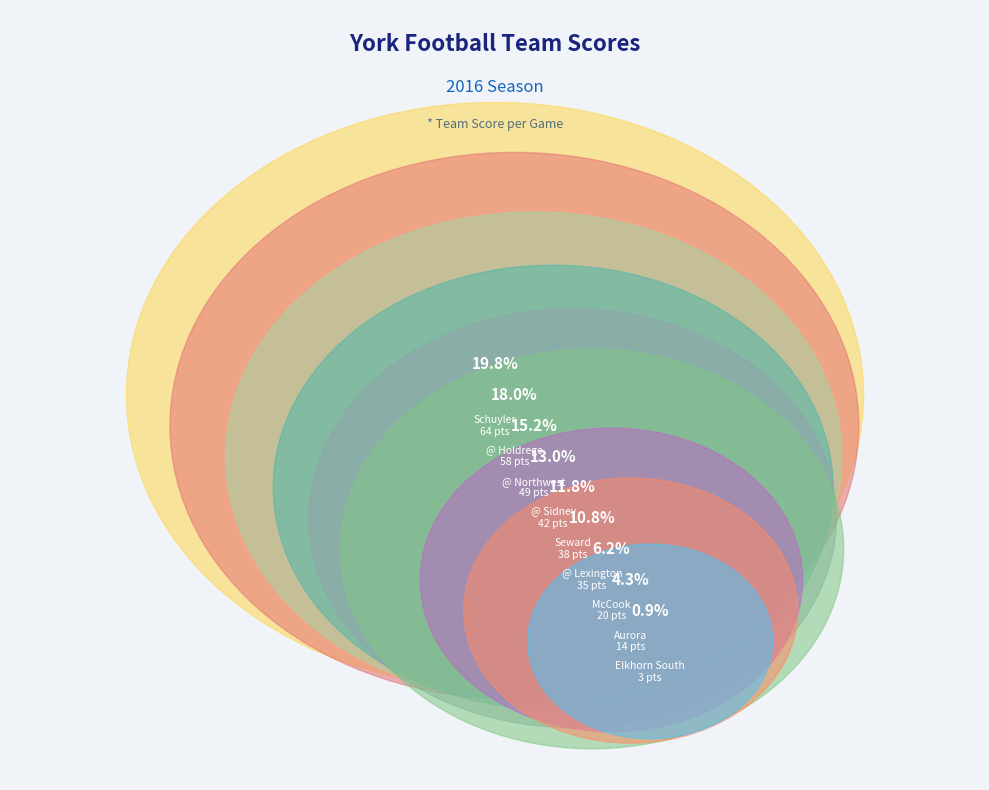

Is there any slice that represents more than half of the pie?

No